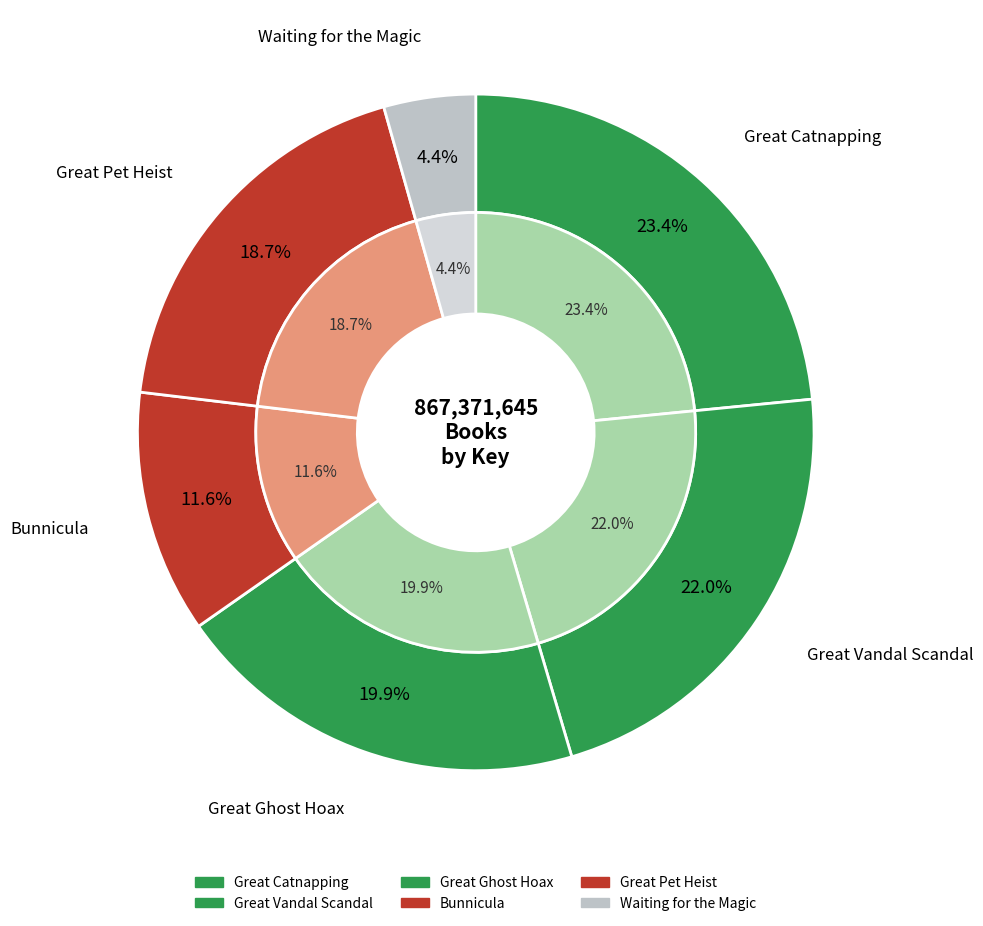

Count the number of slices in the pie.

6